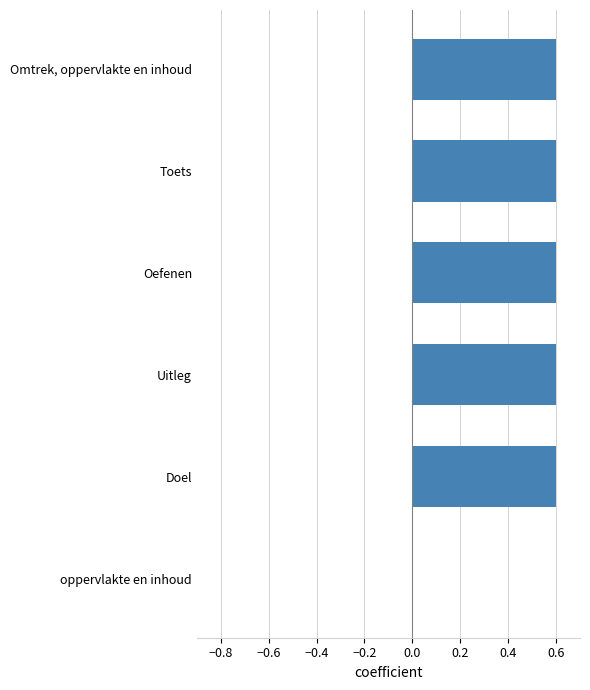

What is the maximum value shown in the chart?

0.6